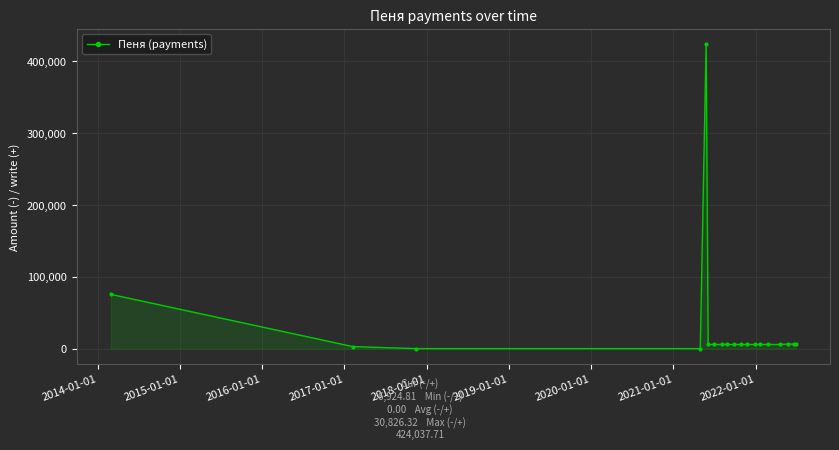

True or false: there are more than 0 points higher than both neighbors.

True